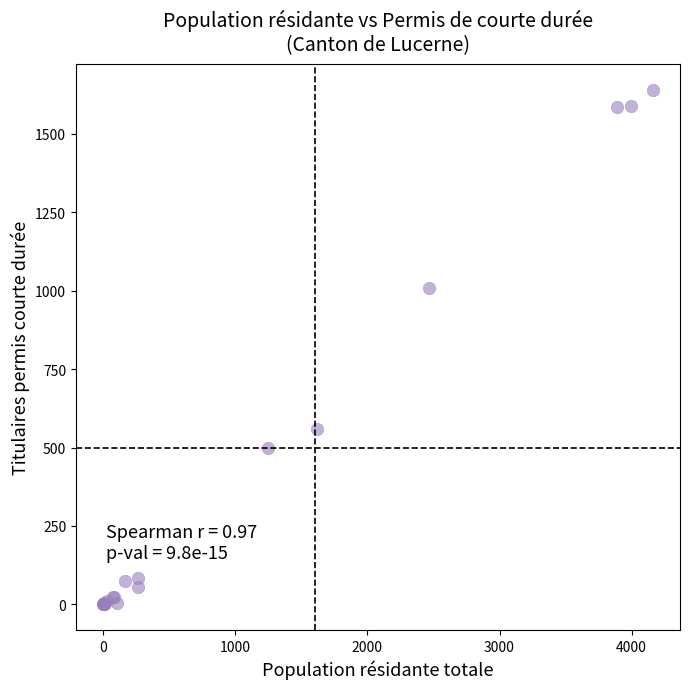

What Y value in the scatter plot is closest to 820?

1010